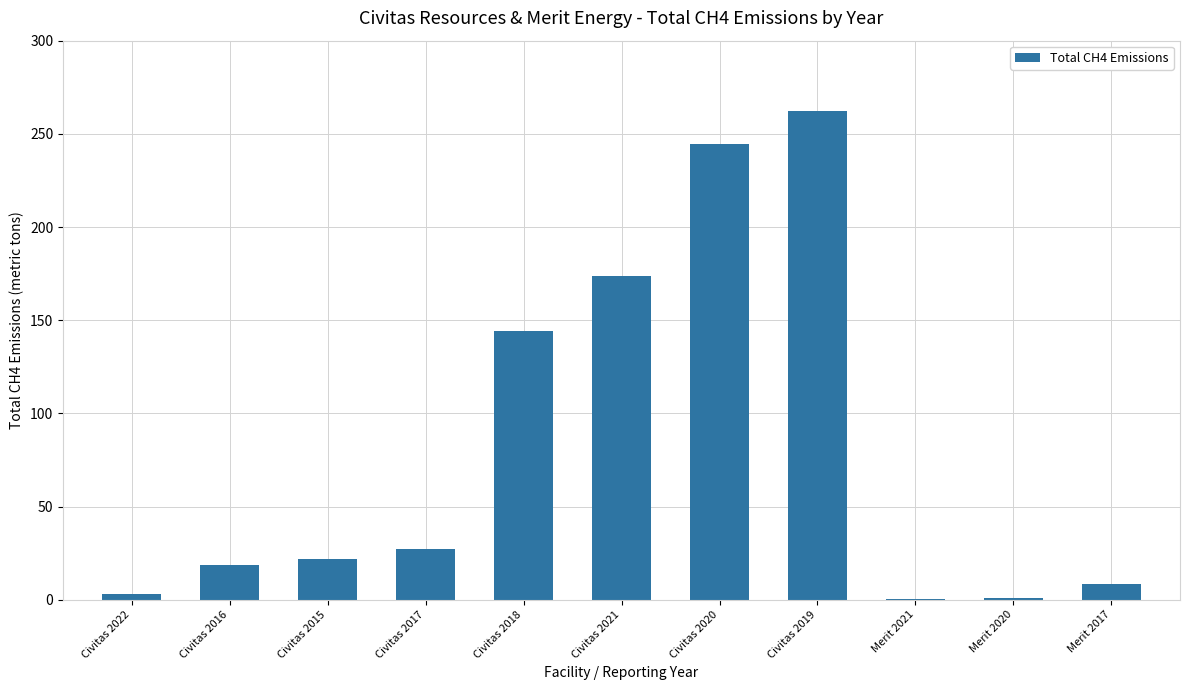

Between Civitas 2020 and Civitas 2015, which is larger?

Civitas 2020